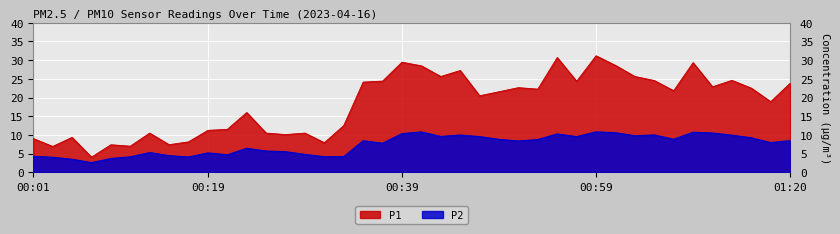

Which category has the lowest value in the P1 series?

00:07